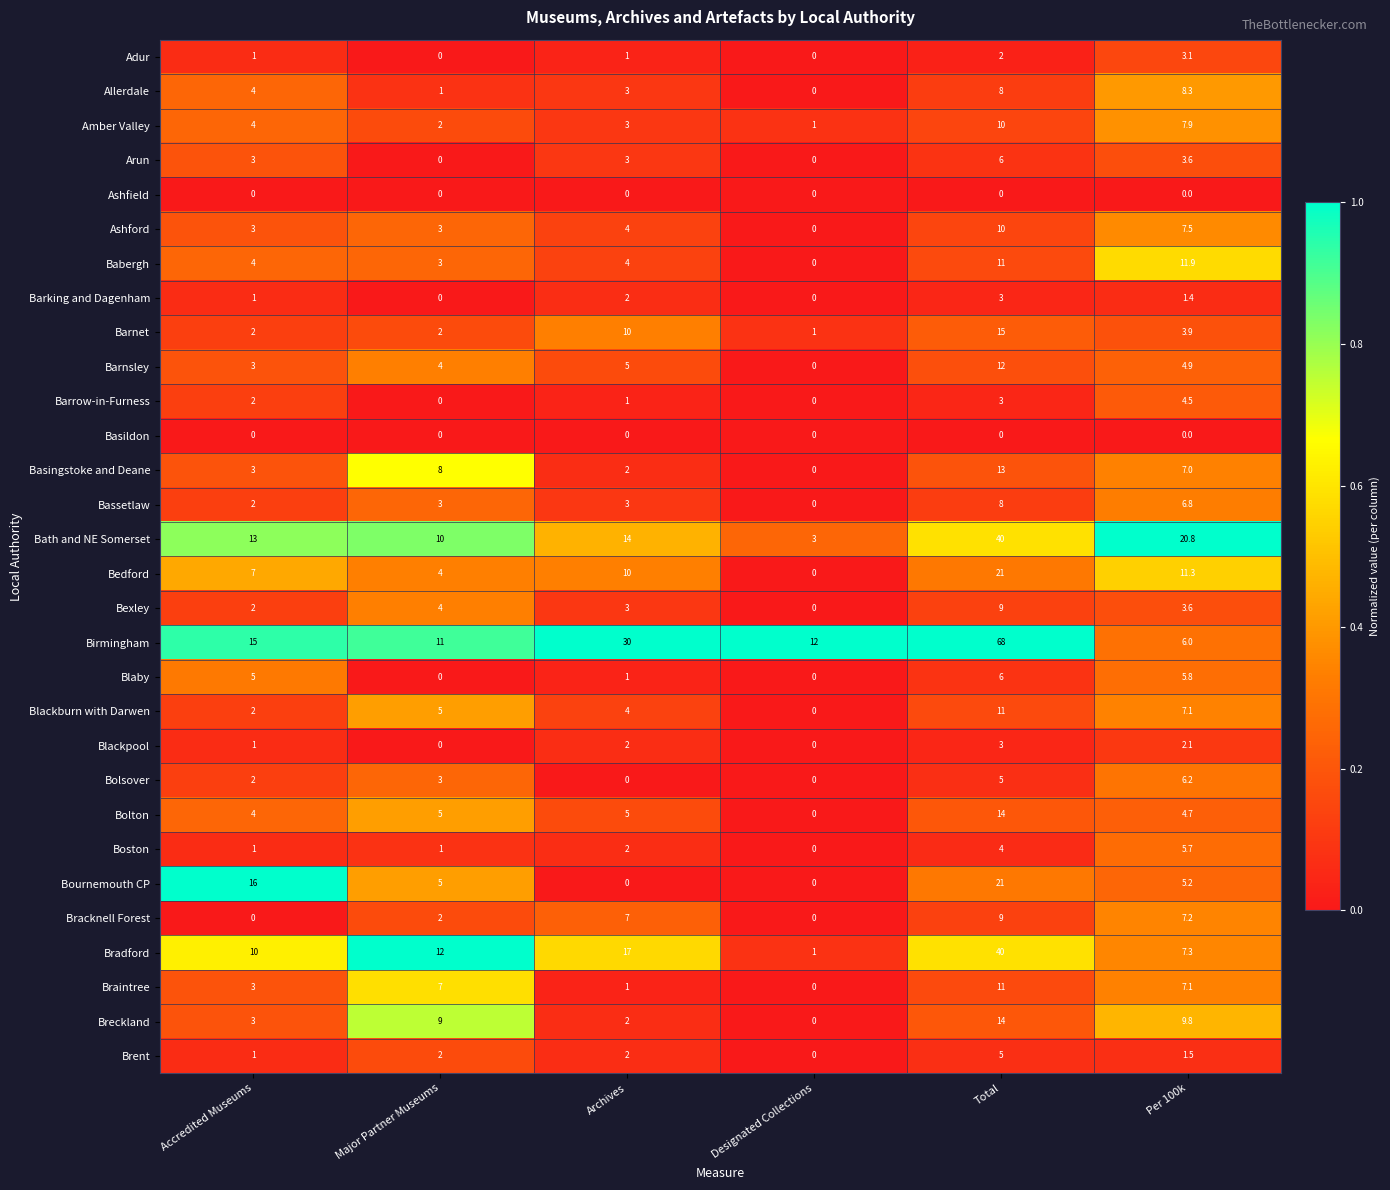

How many series are shown in this chart?

30